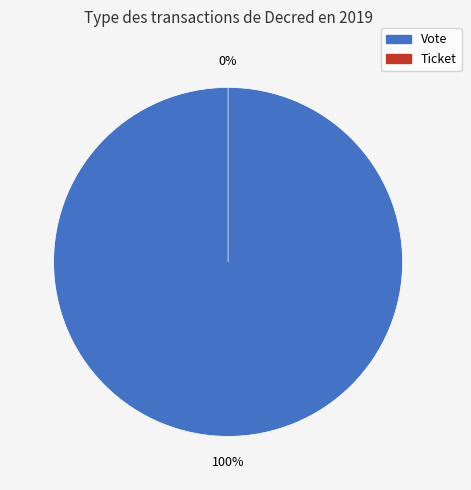

To the nearest percent, what is the combined percentage of Vote and Ticket?

100%